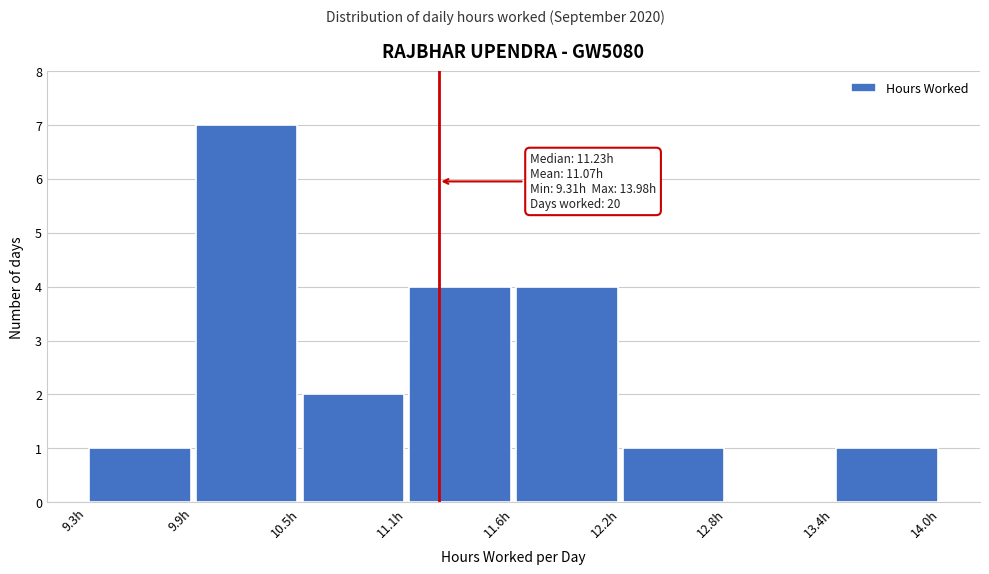

Over which range of the x-axis is the bar tallest?

9.9 to 10.5